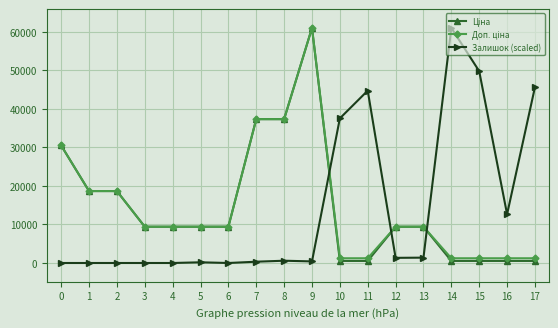

What is the maximum value for Залишок (scaled)?

61024.7